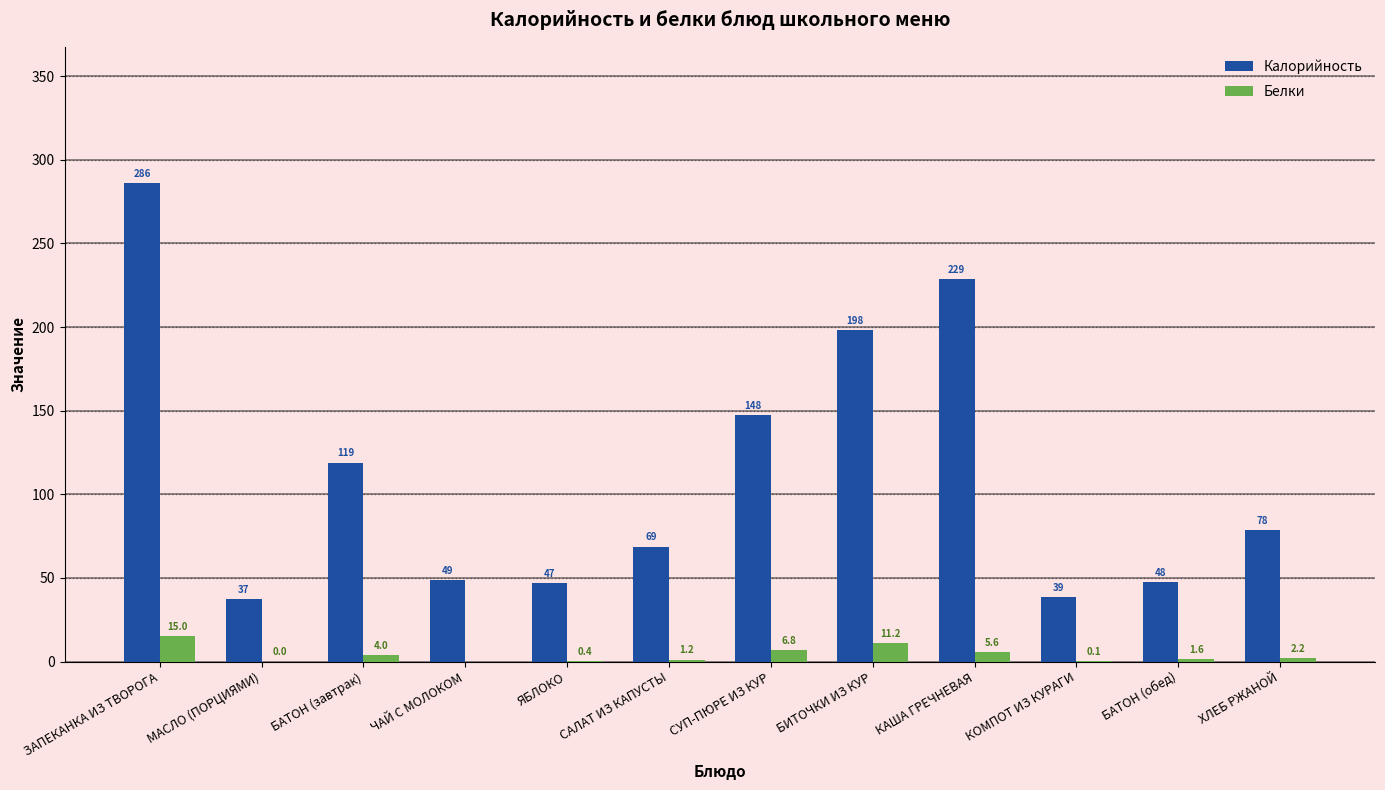

What is the average value of the Белки series?

4.0